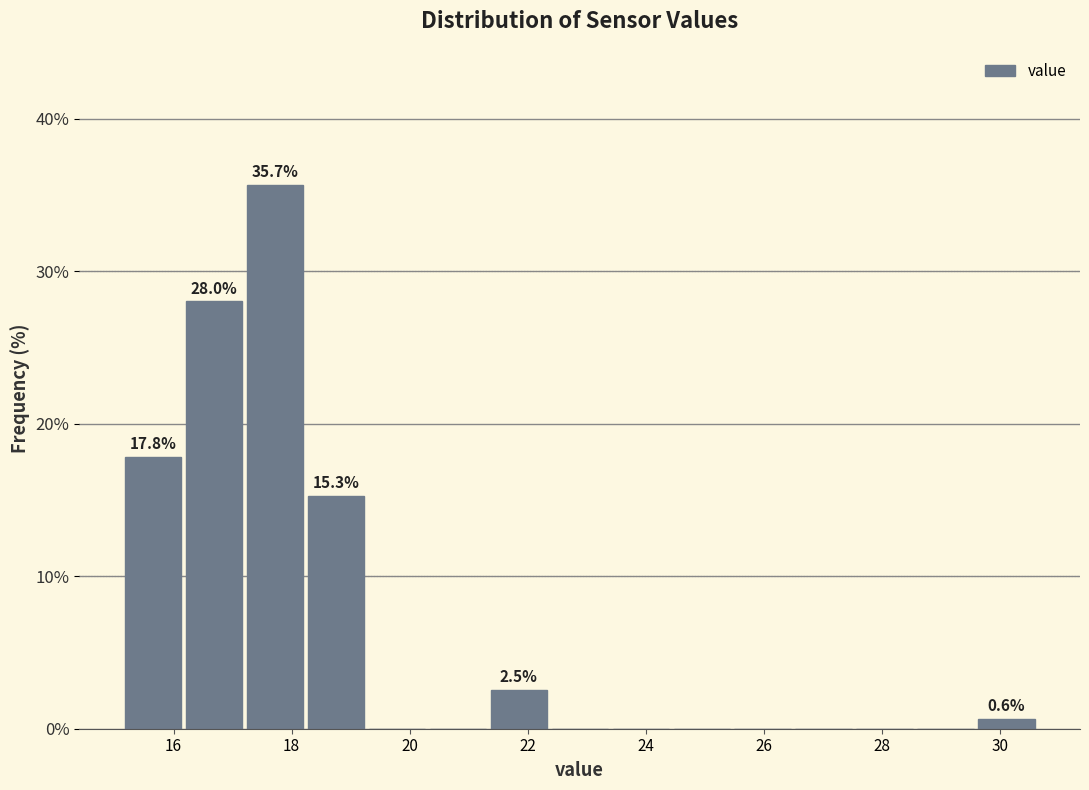

Over which range of the x-axis is the bar tallest?

17.2 to 18.2